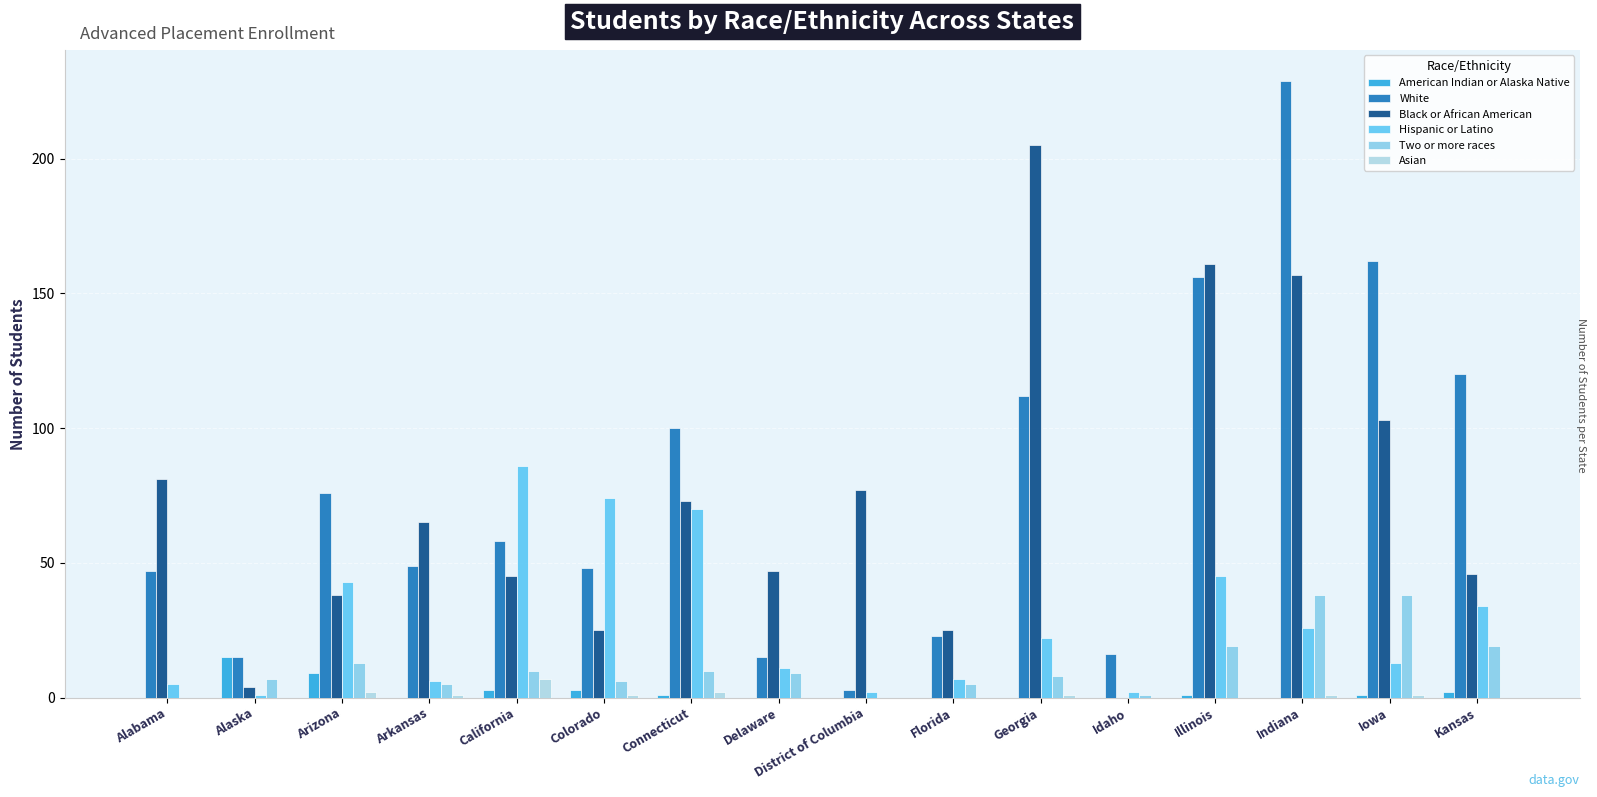

Are the bars grouped side by side (vs. stacked)?

Yes